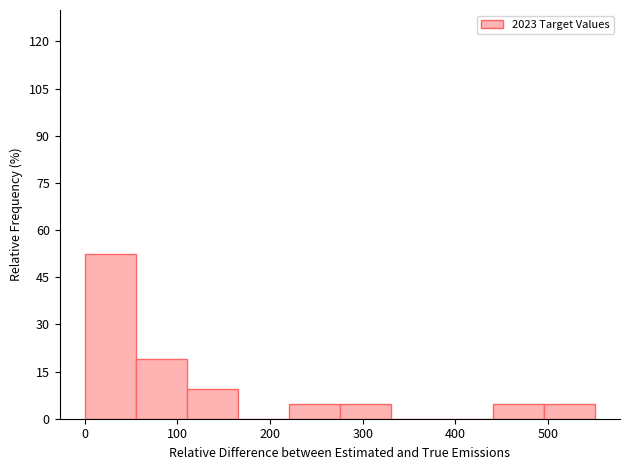

How tall is the bar that spans 220 to 280 on the x-axis? Neither the bar edges nor the heights are printed on the chart, so give them approximately, as read against the axes.

4